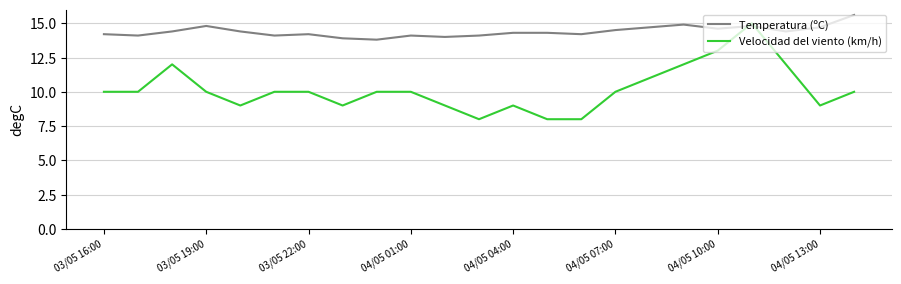

Rank the series by their average value, from lowest to highest.

Velocidad del viento (km/h), Temperatura (ºC)